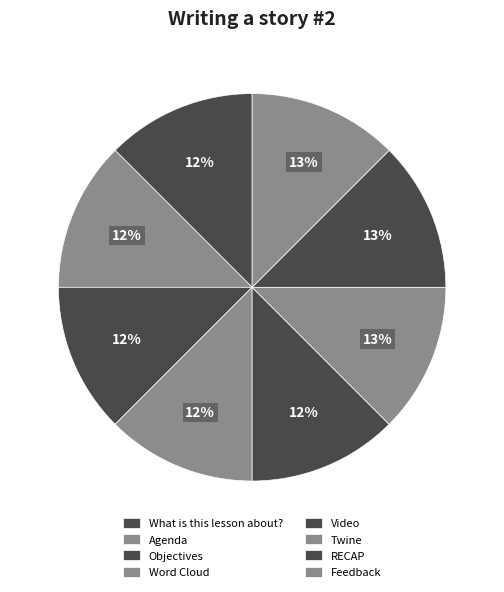

How many slices are in this pie chart?

8